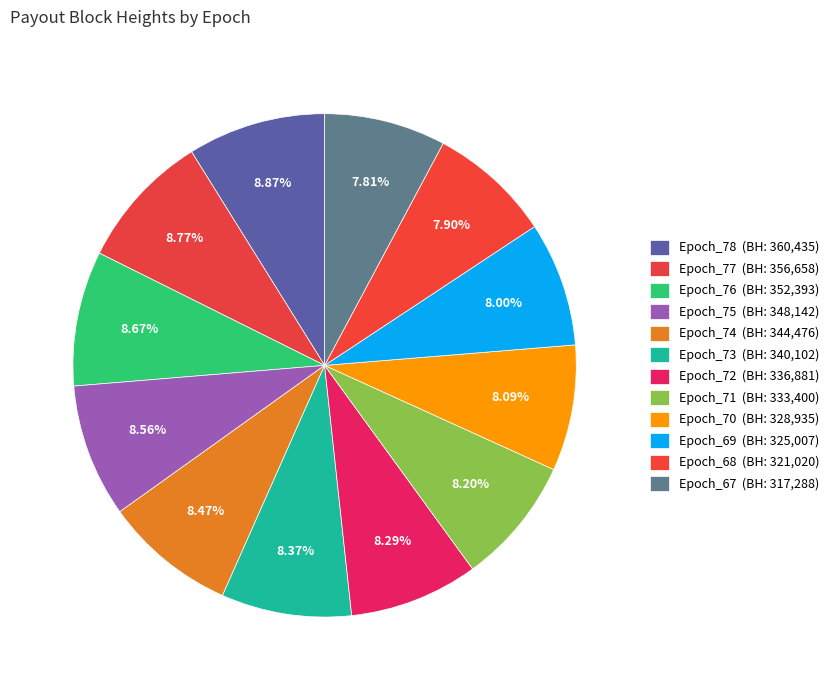

Which has a higher value, Epoch_69 or Epoch_74?

Epoch_74